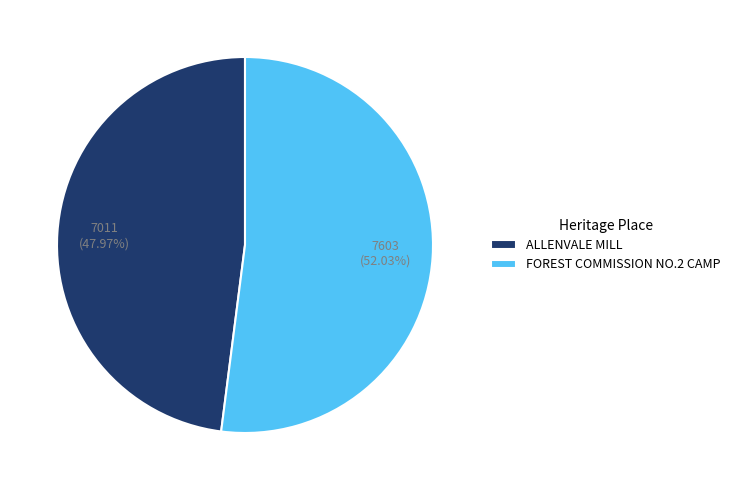

Which slice represents more than half of the pie?

FOREST COMMISSION NO.2 CAMP